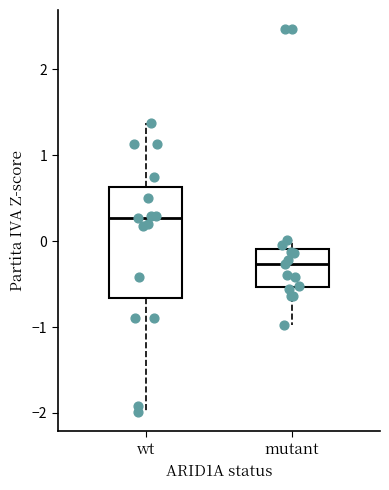

Reading left to right, transcribe this box plot: for each box, give where its median line is, the range the box spans, and where its two whiskers end, as read against the y-axis. The values are not printed on the chart, so give them approximately, as read against the axis.

wt: median 0.3, box -0.7 to 0.6, whiskers -2.0 to 1.4
mutant: median -0.3, box -0.5 to -0.1, whiskers -1.0 to 0.0